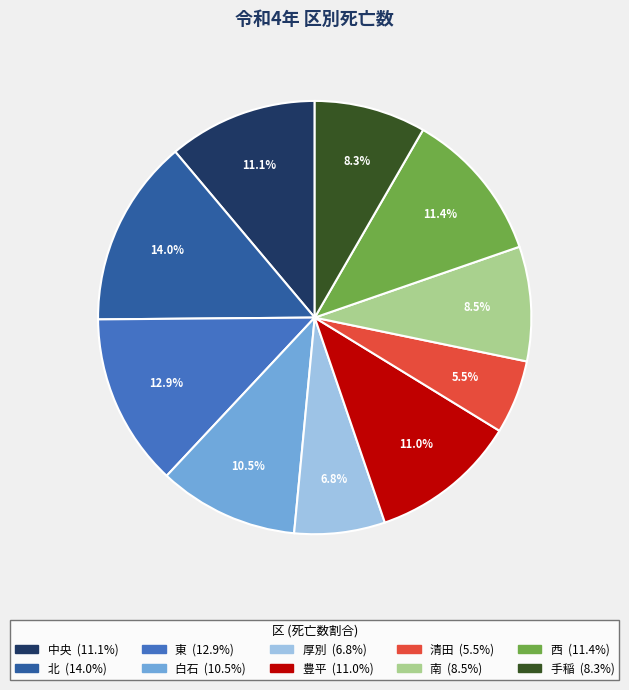

What percentage is the 厚別 slice, to the nearest percent?

7%